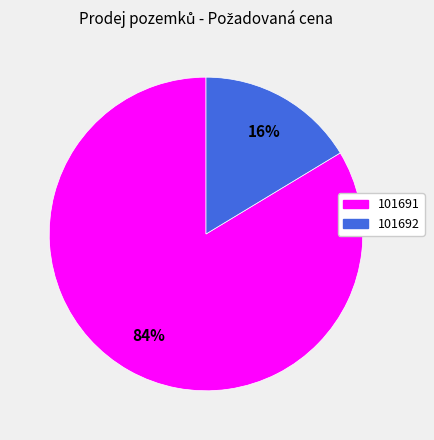

Which category has the biggest portion of the pie?

101691